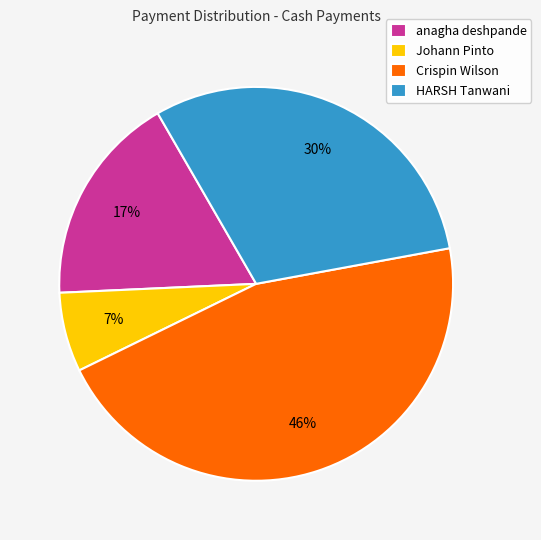

What percentage is the anagha deshpande slice, to the nearest percent?

17%